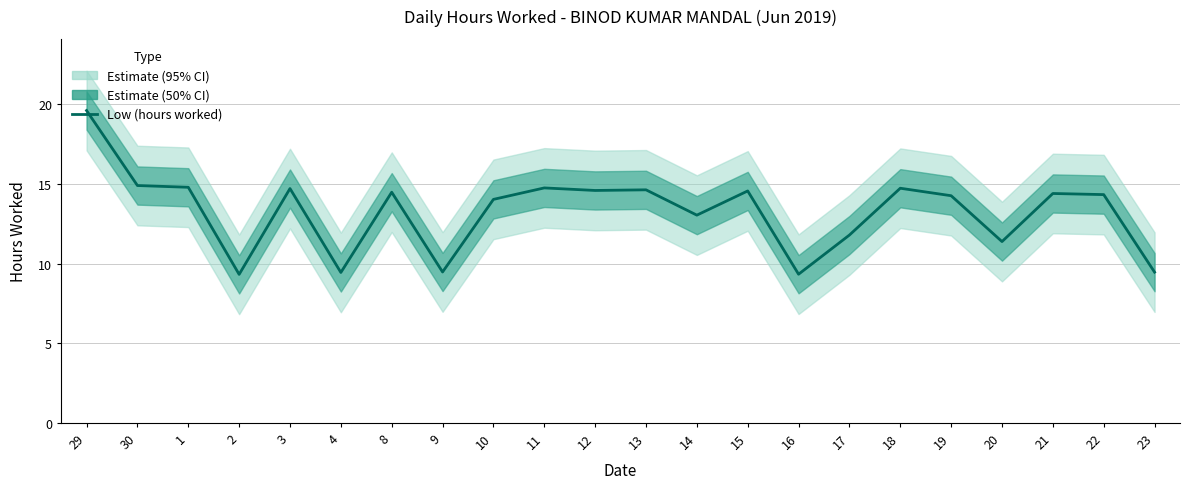

List the labels in order of value, smallest first.

2, 16, 4, 23, 9, 20, 17, 14, 10, 19, 22, 21, 8, 15, 12, 13, 3, 18, 11, 1, 30, 29